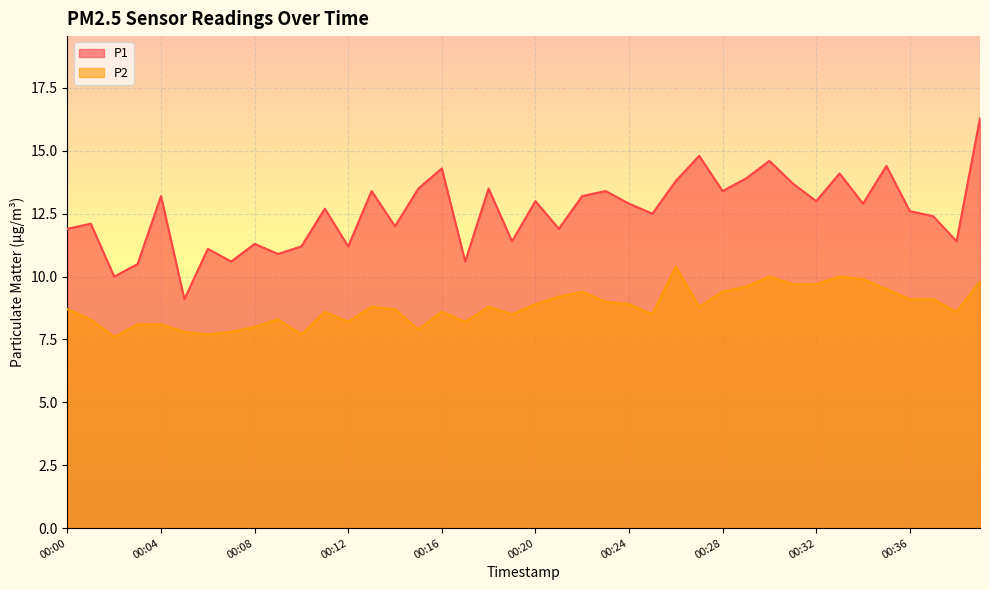

Which series has the largest range (max minus min)?

P1